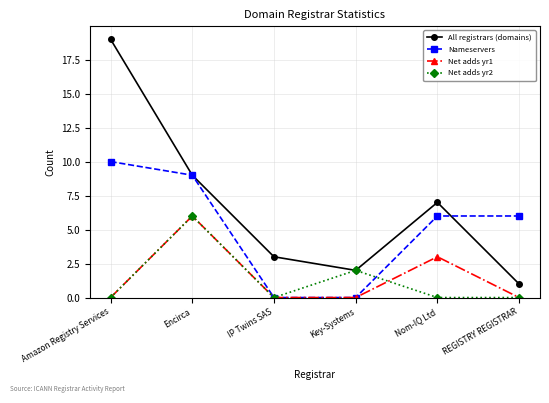

Rank the series at Nom-IQ Ltd from highest to lowest value.

All registrars (domains), Nameservers, Net adds yr1, Net adds yr2